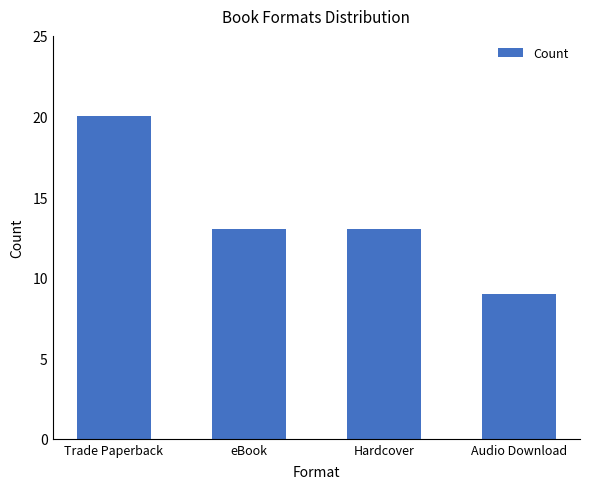

What is the label of the 4th bar from the right?

Trade Paperback